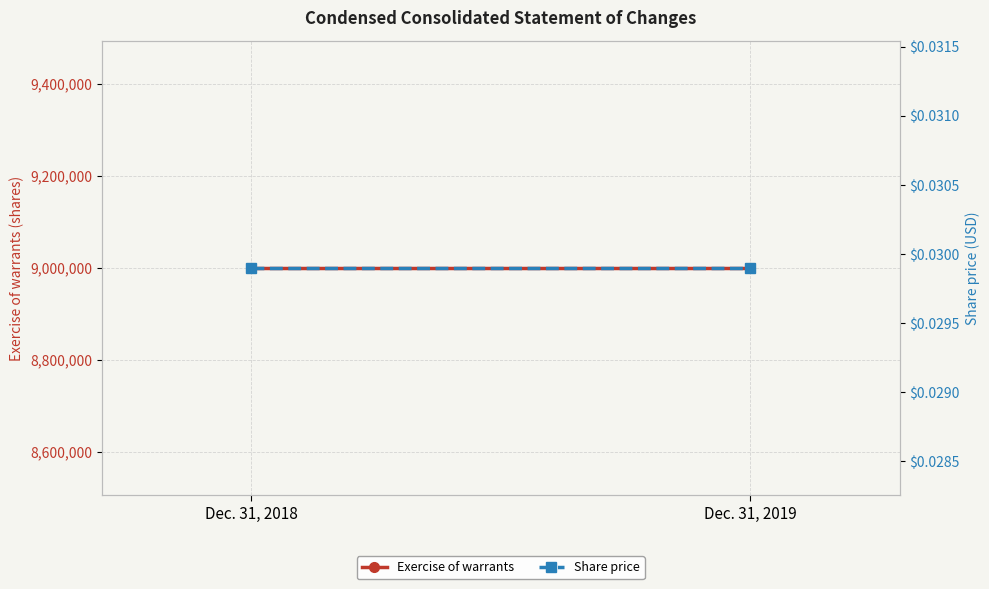

Rank the series at Dec. 31, 2018 from lowest to highest value.

Share price, Exercise of warrants